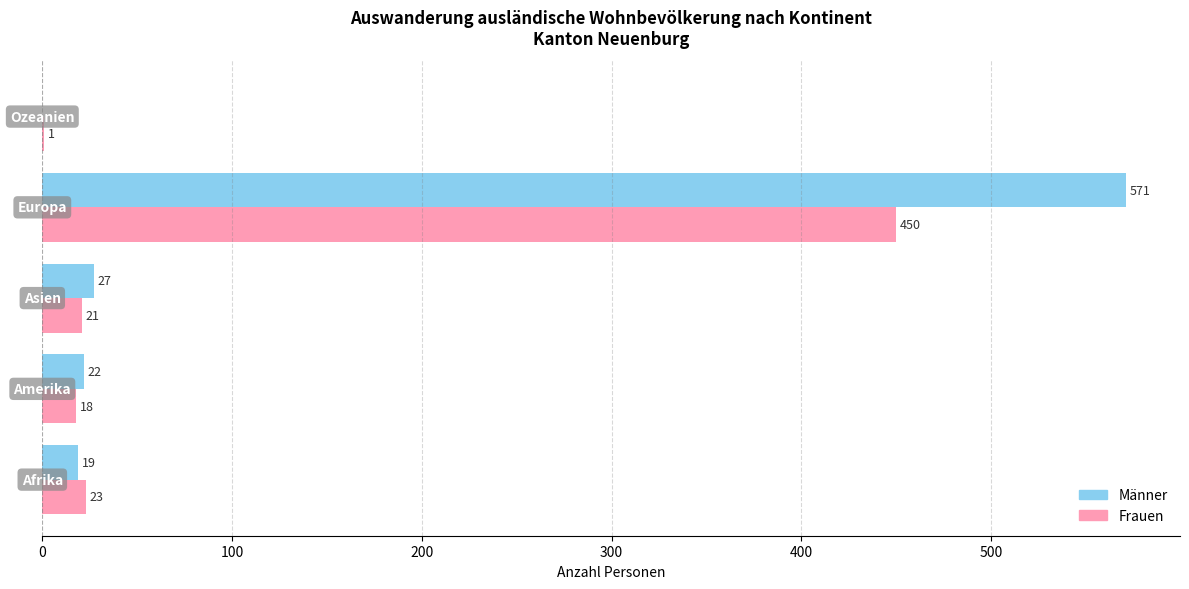

What is the maximum value shown in the chart?

571